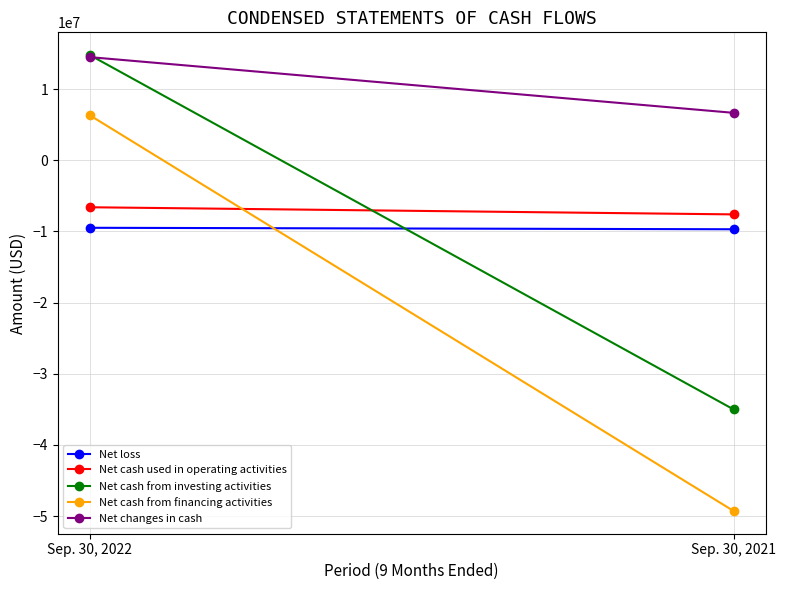

What is the minimum value shown in the chart?

-49263373